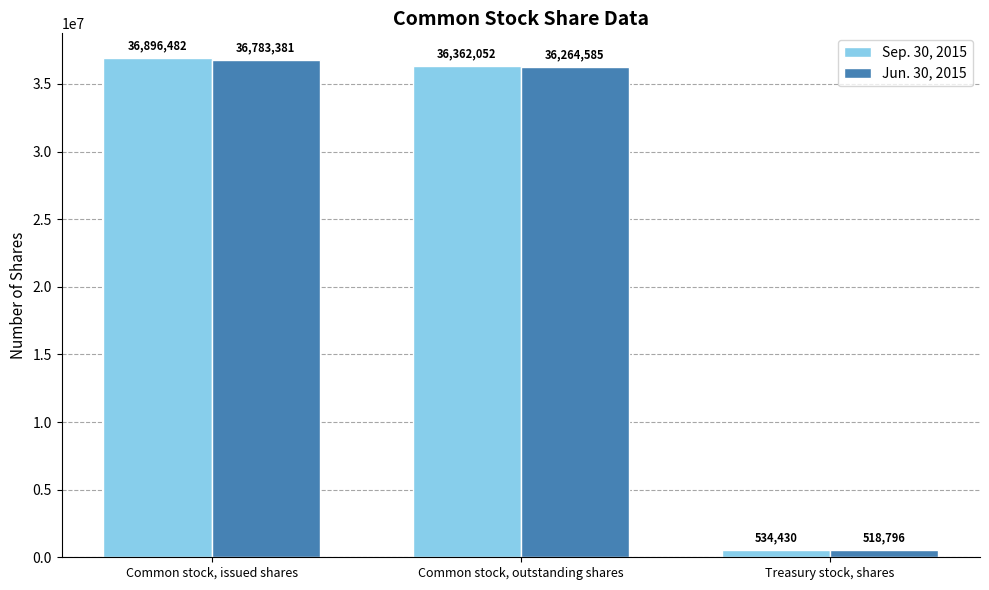

How many values in the Jun. 30, 2015 series are below 36264585?

1